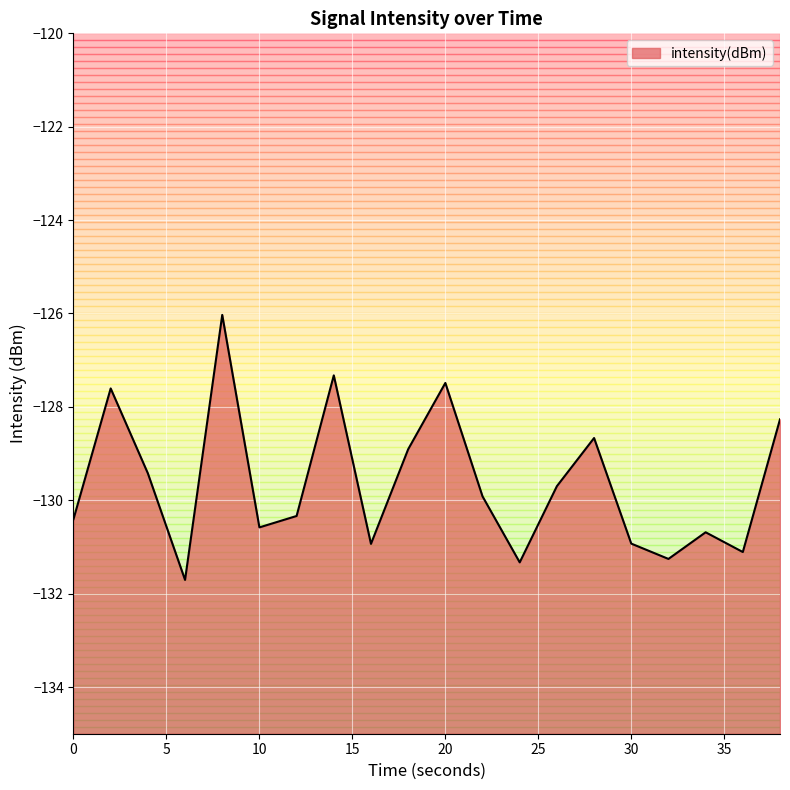

List the labels in order of value, largest first.

8, 14, 20, 2, 38, 28, 18, 4, 26, 22, 12, 0, 10, 34, 30, 16, 36, 32, 24, 6